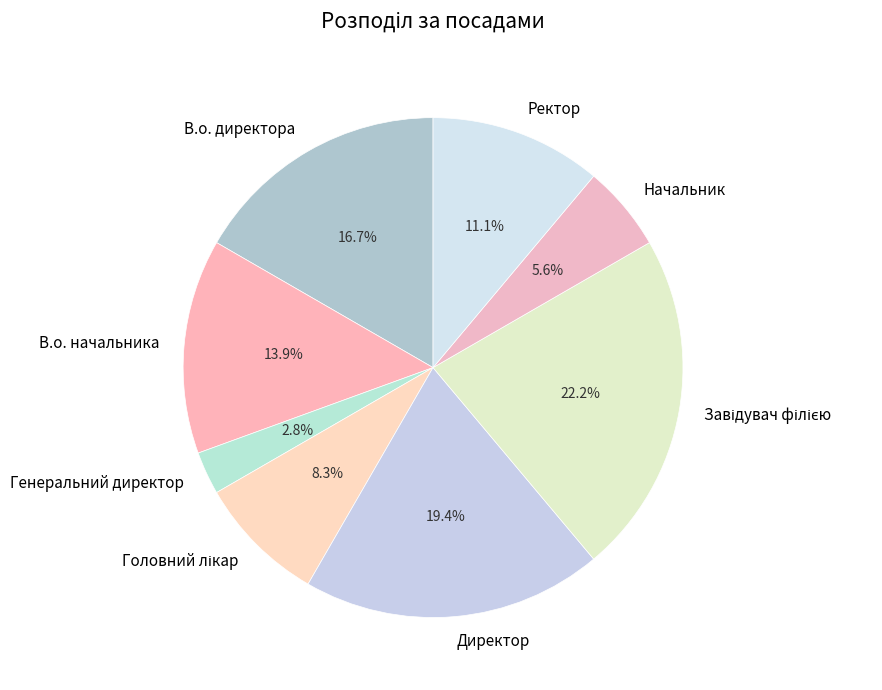

Count the number of slices in the pie.

8